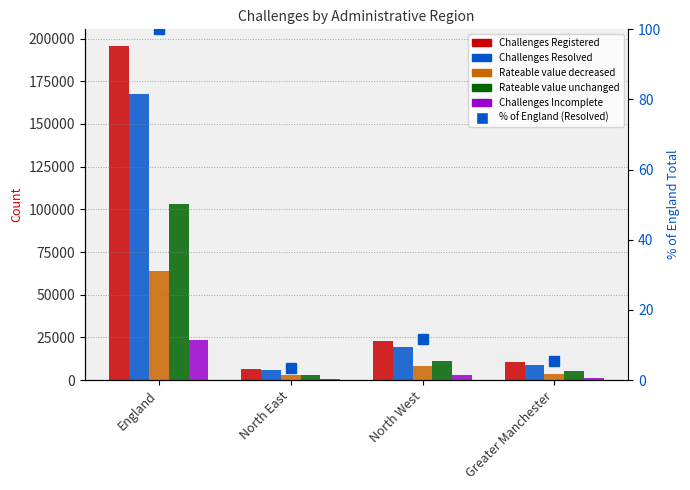

Are the bars horizontal?

No